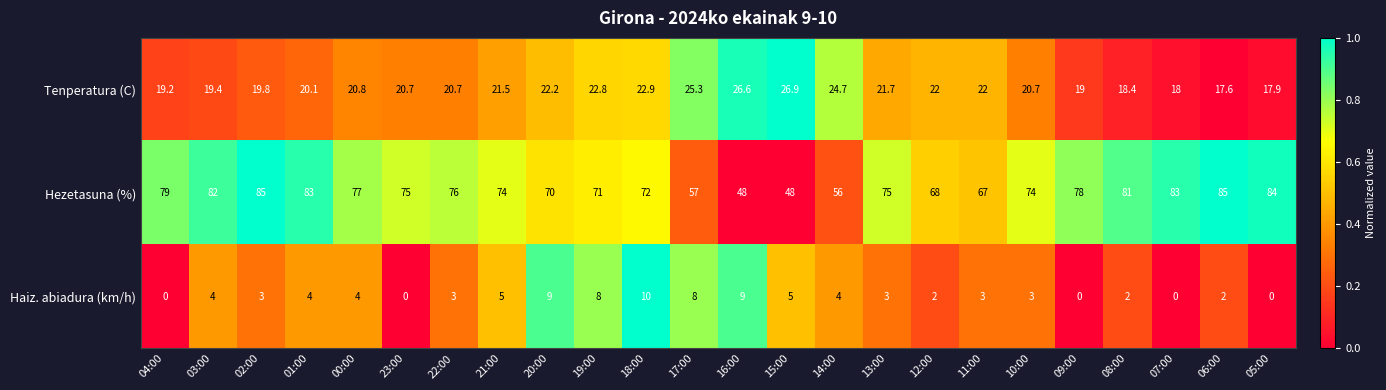

At how many categories does at least one series exceed 0?

24